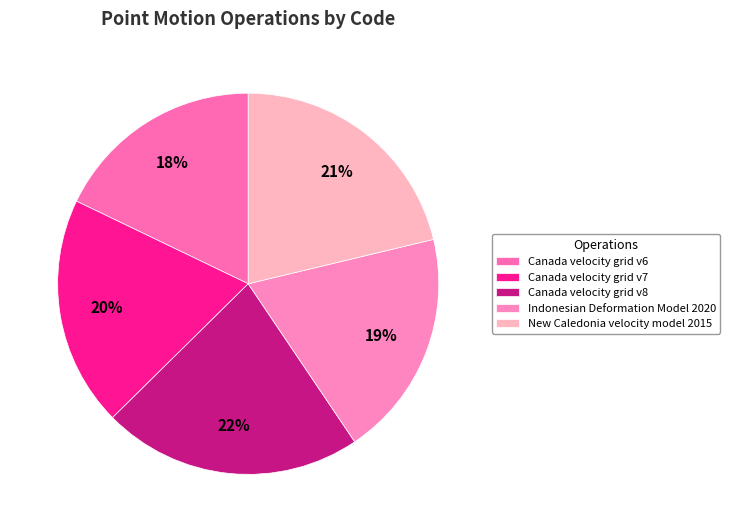

Which slice is the smallest?

Canada velocity grid v6